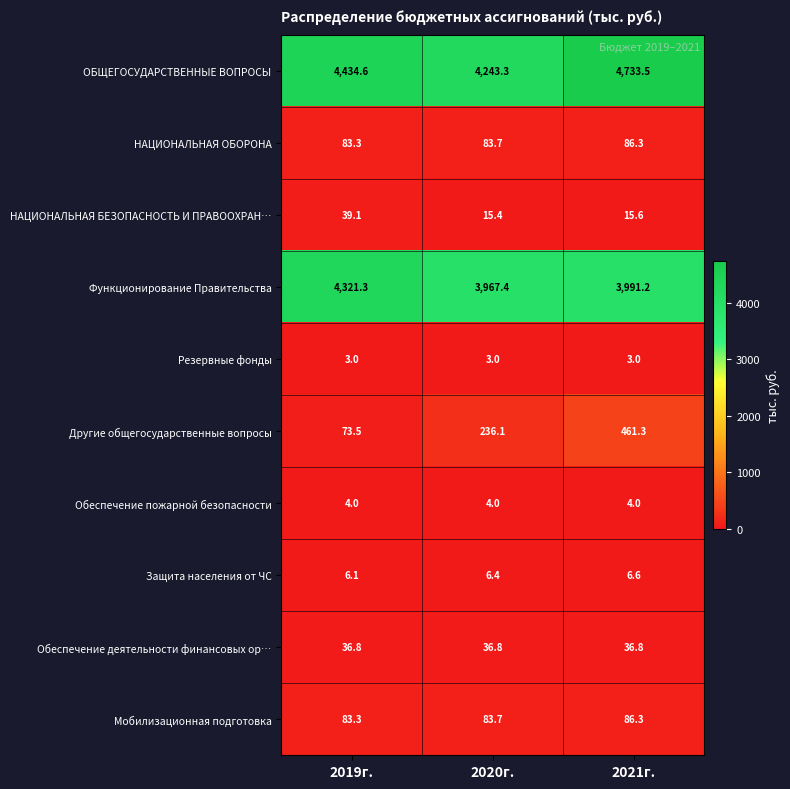

Reading left to right, what are all the values shown in this chart?

ОБЩЕГОСУДАРСТВЕННЫЕ ВОПРОСЫ: 2019г.=4434.6	2020г.=4243.3	2021г.=4733.5
НАЦИОНАЛЬНАЯ ОБОРОНА: 2019г.=83.3	2020г.=83.7	2021г.=86.3
НАЦИОНАЛЬНАЯ БЕЗОПАСНОСТЬ И ПРАВООХРАН…: 2019г.=39.1	2020г.=15.4	2021г.=15.6
Функционирование Правительства: 2019г.=4321.3	2020г.=3967.4	2021г.=3991.2
Резервные фонды: 2019г.=3.0	2020г.=3.0	2021г.=3.0
Другие общегосударственные вопросы: 2019г.=73.5	2020г.=236.1	2021г.=461.3
Обеспечение пожарной безопасности: 2019г.=4.0	2020г.=4.0	2021г.=4.0
Защита населения от ЧС: 2019г.=6.1	2020г.=6.4	2021г.=6.6
Обеспечение деятельности финансовых ор…: 2019г.=36.8	2020г.=36.8	2021г.=36.8
Мобилизационная подготовка: 2019г.=83.3	2020г.=83.7	2021г.=86.3